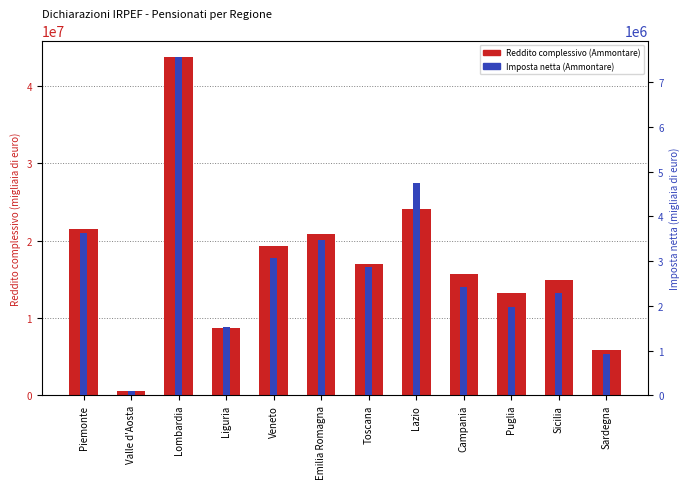

Does the chart contain stacked bars?

No